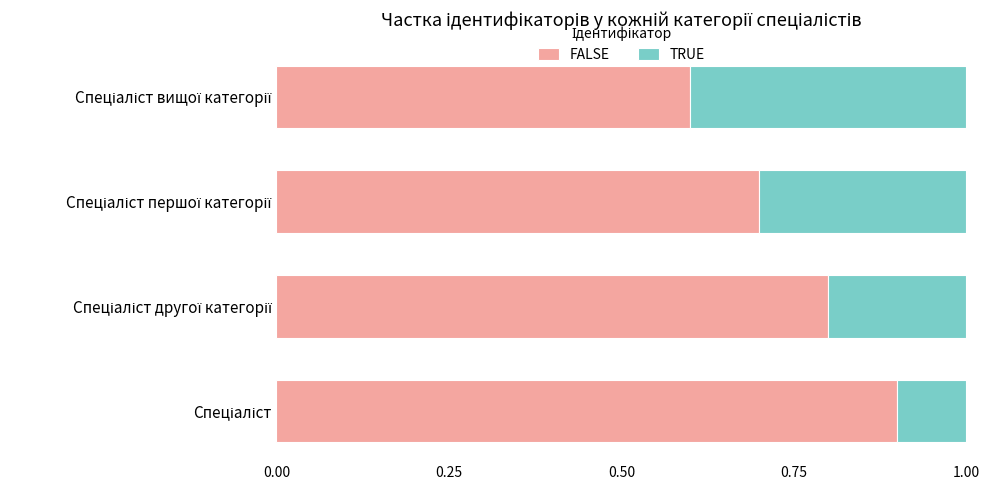

What is the average value of the FALSE series?

0.8